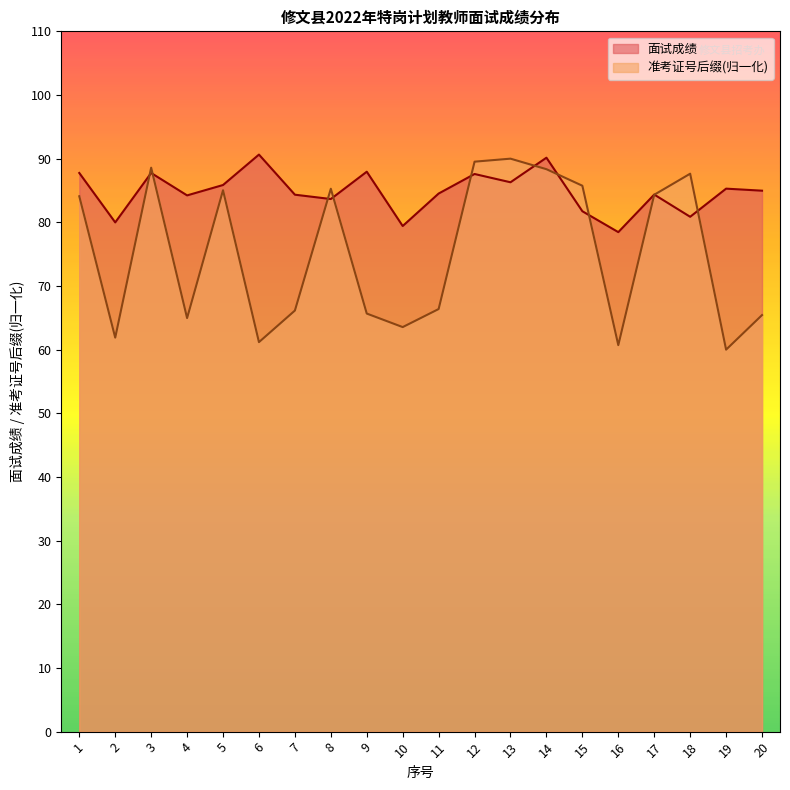

List the series in order of their overall mean, lowest first.

准考证号后缀(归一化), 面试成绩